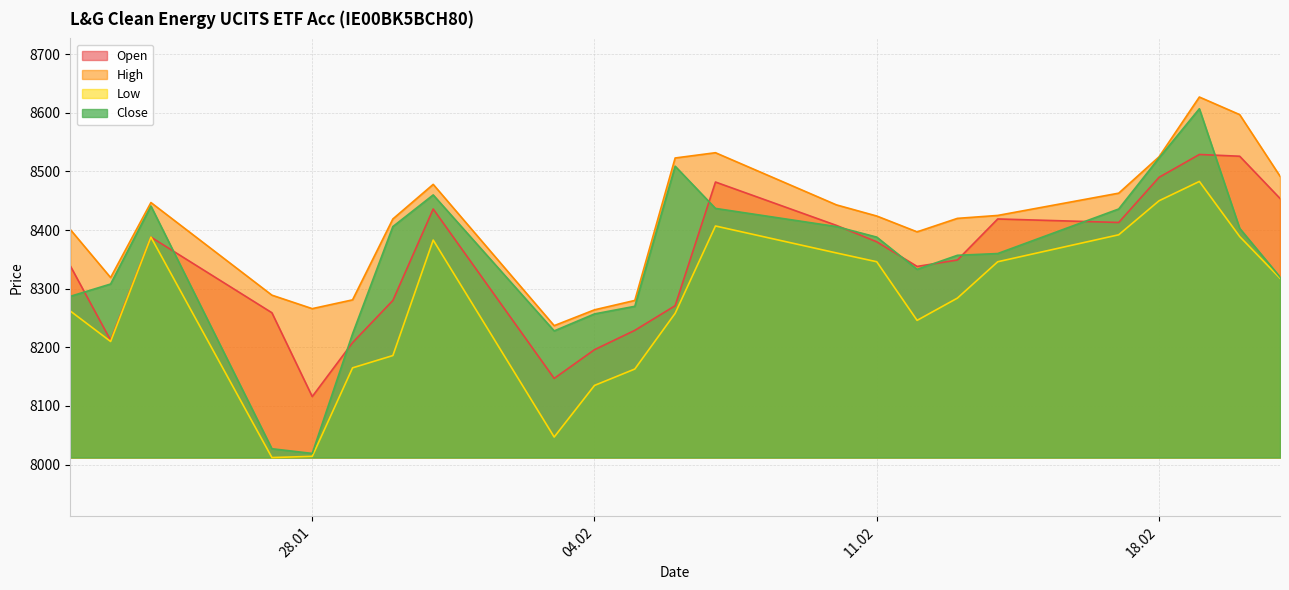

Does the chart display data point markers on the line(s)?

No